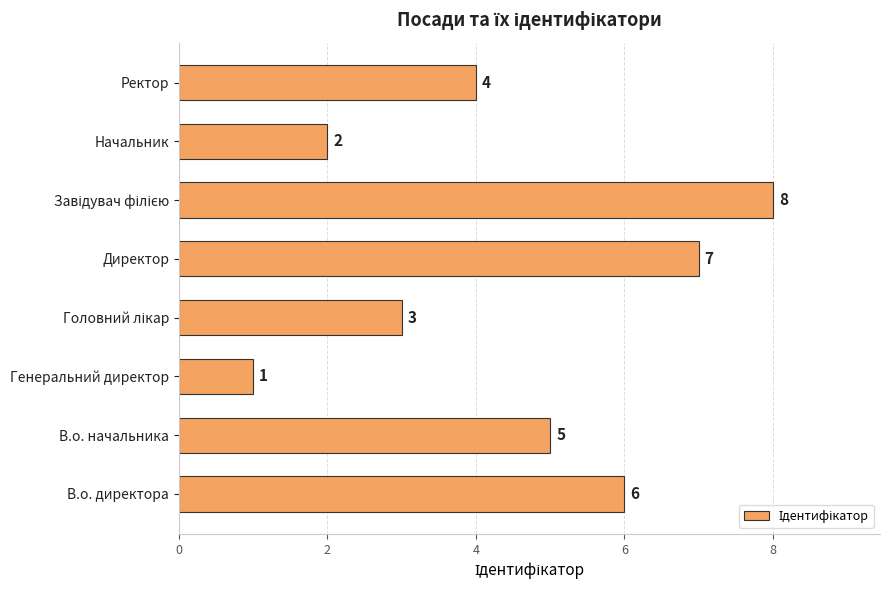

Reading top to bottom, extract all data points from this chart.

4	2	8	7	3	1	5	6